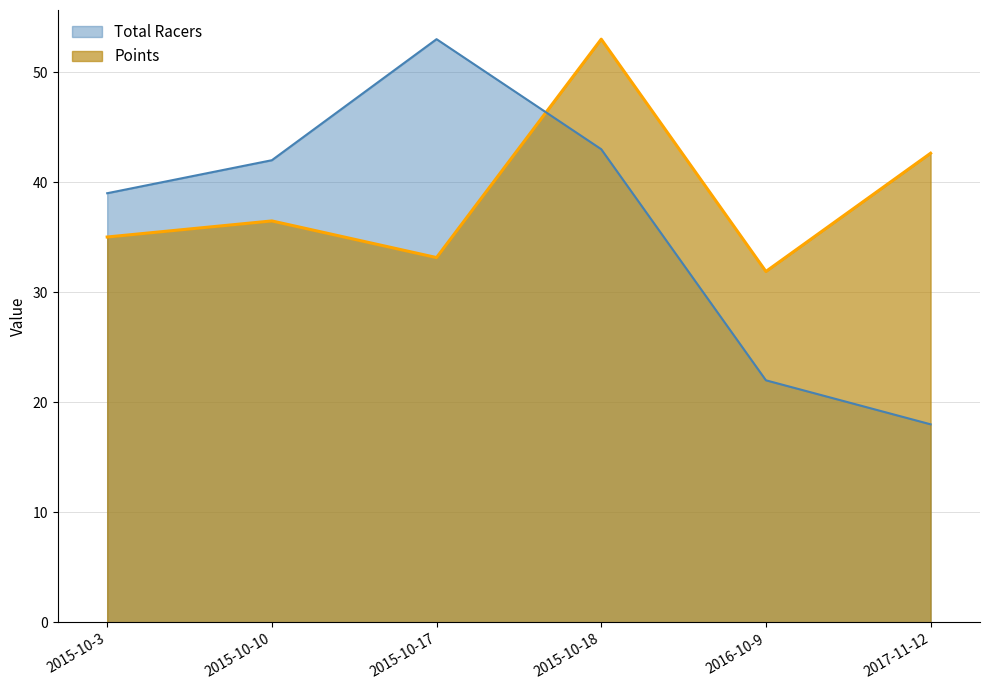

How many lines are shown in the chart?

2